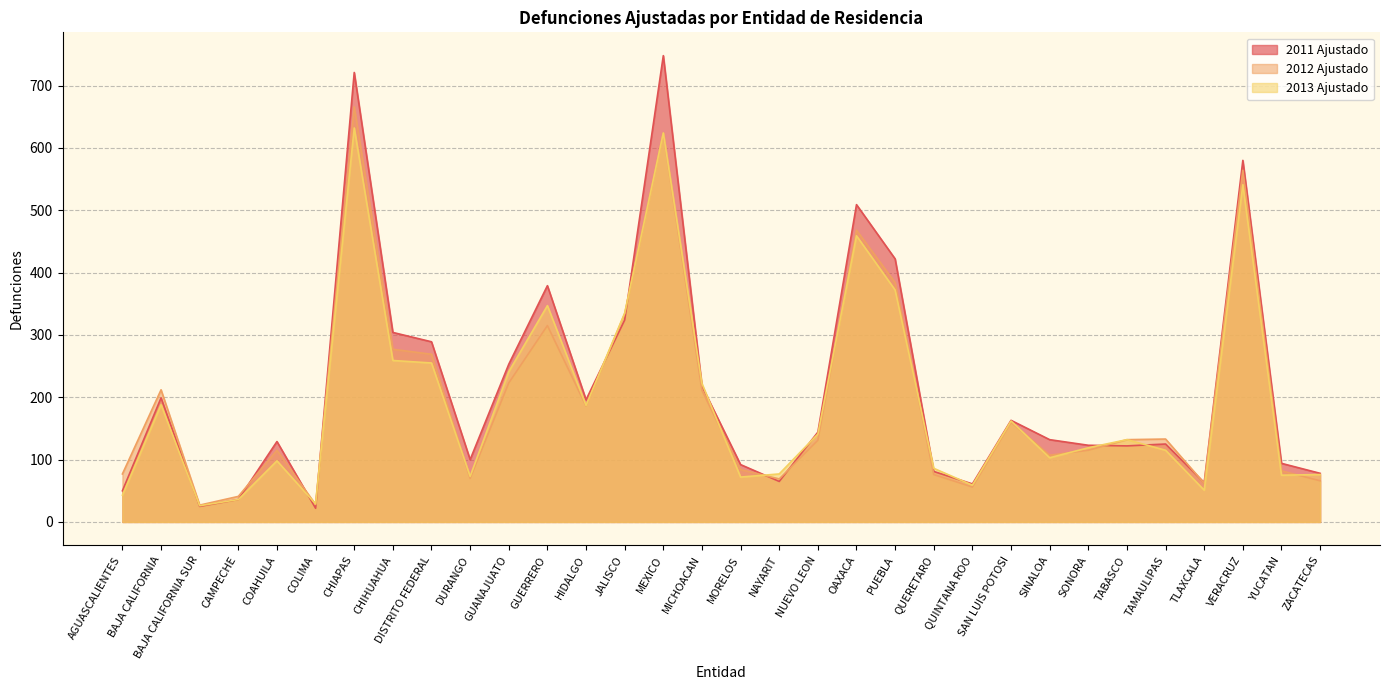

Which series changed the most between CAMPECHE and MEXICO?

2011 Ajustado